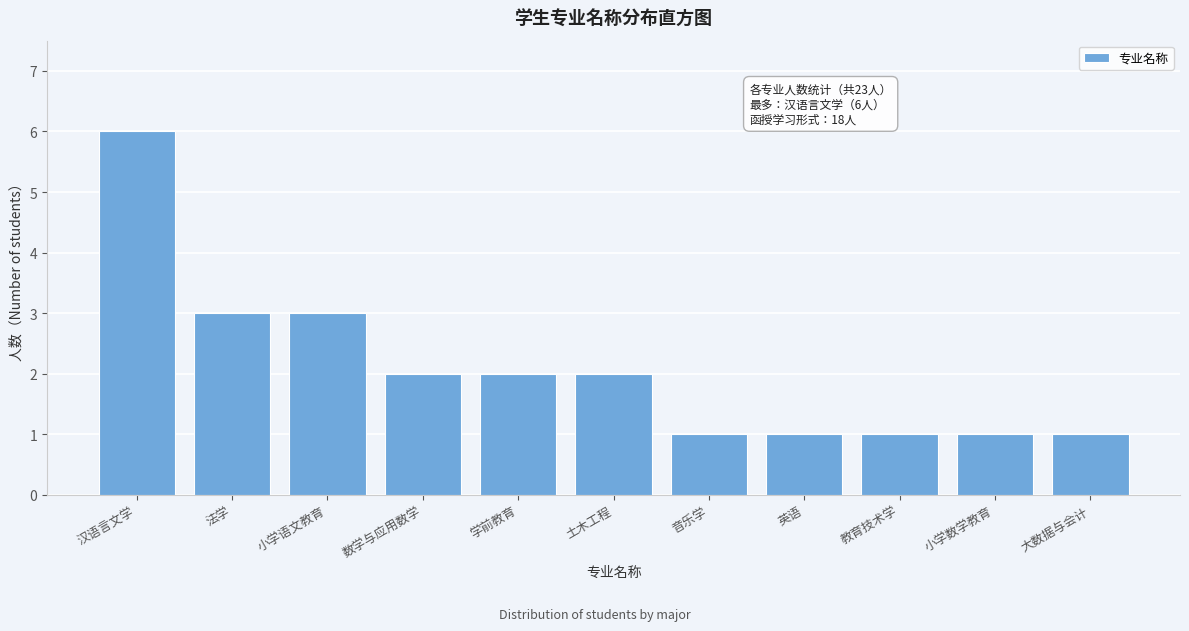

Reading left to right, what are all the values shown in this chart?

6	3	3	2	2	2	1	1	1	1	1